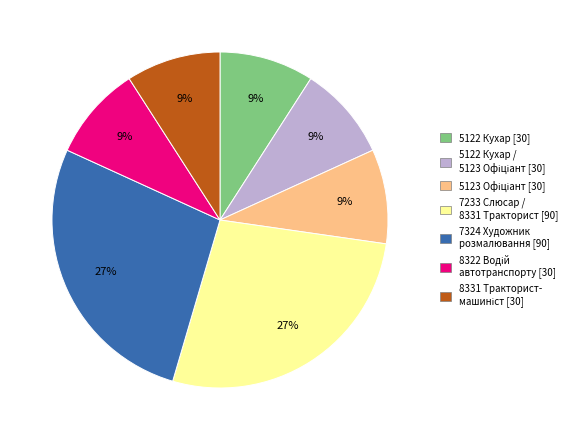

Does any single category account for the majority?

No